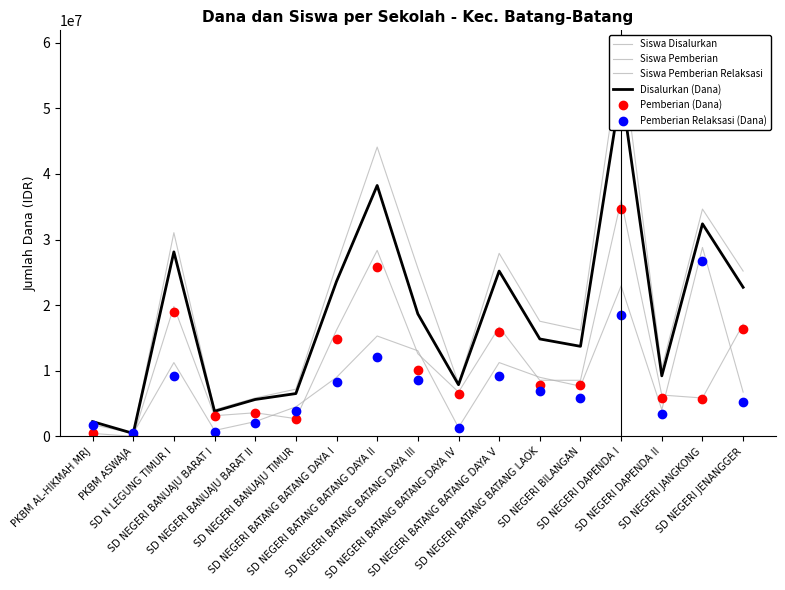

How many categories are shown in the chart?

17